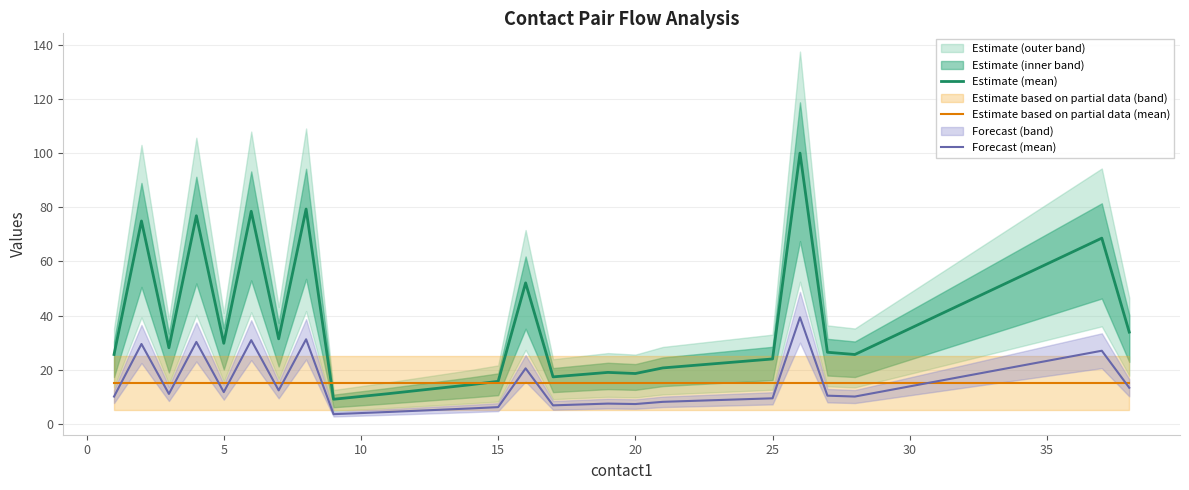

True or false: Forecast (mean) and Estimate based on partial data (mean) cross at least once.

True